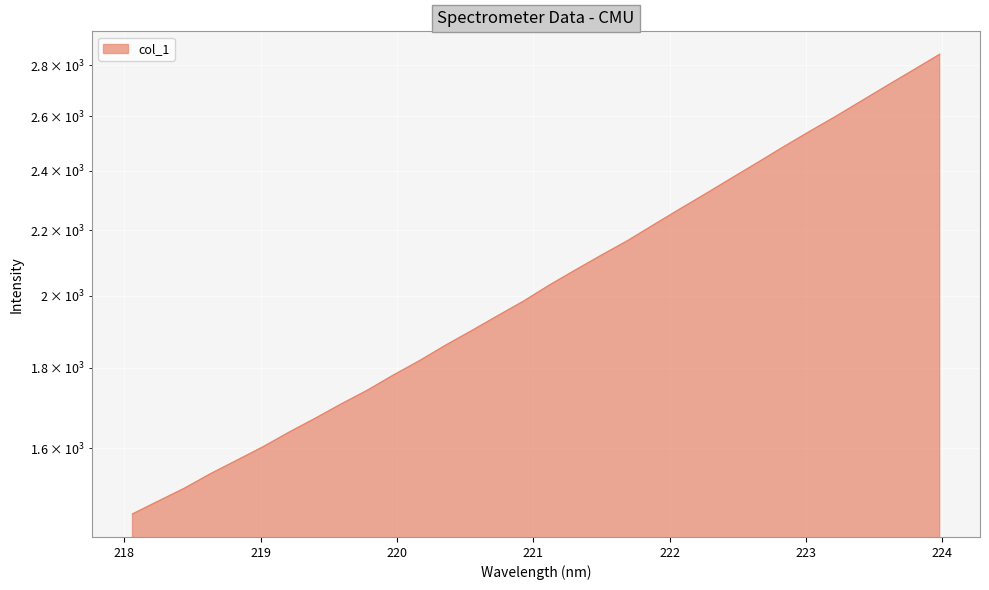

Rank the categories by value from lowest to highest.

218.0596, 218.2508, 218.442, 218.6332, 218.8244, 219.0156, 219.2067, 219.3979, 219.589, 219.7801, 219.9712, 220.1623, 220.3533, 220.5444, 220.7354, 220.9264, 221.1174, 221.3083, 221.4993, 221.6902, 221.8812, 222.0721, 222.263, 222.4538, 222.6447, 222.8355, 223.0264, 223.2172, 223.408, 223.5987, 223.7895, 223.9802